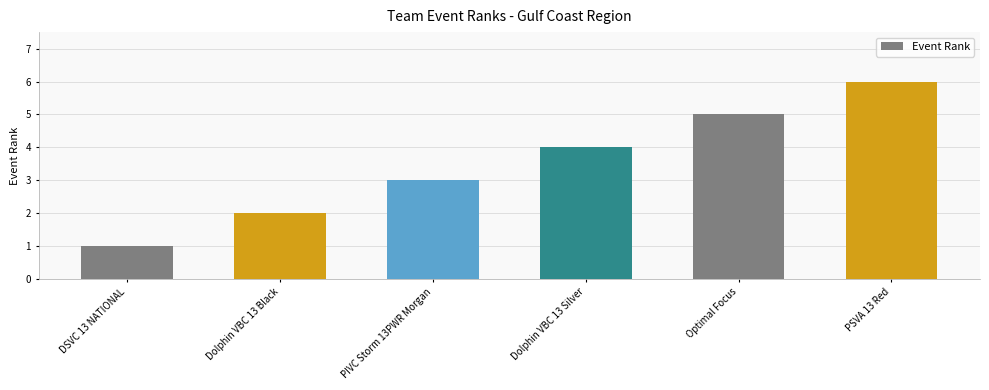

True or false: the data shows 3 at PIVC Storm 13PWR Morgan.

True